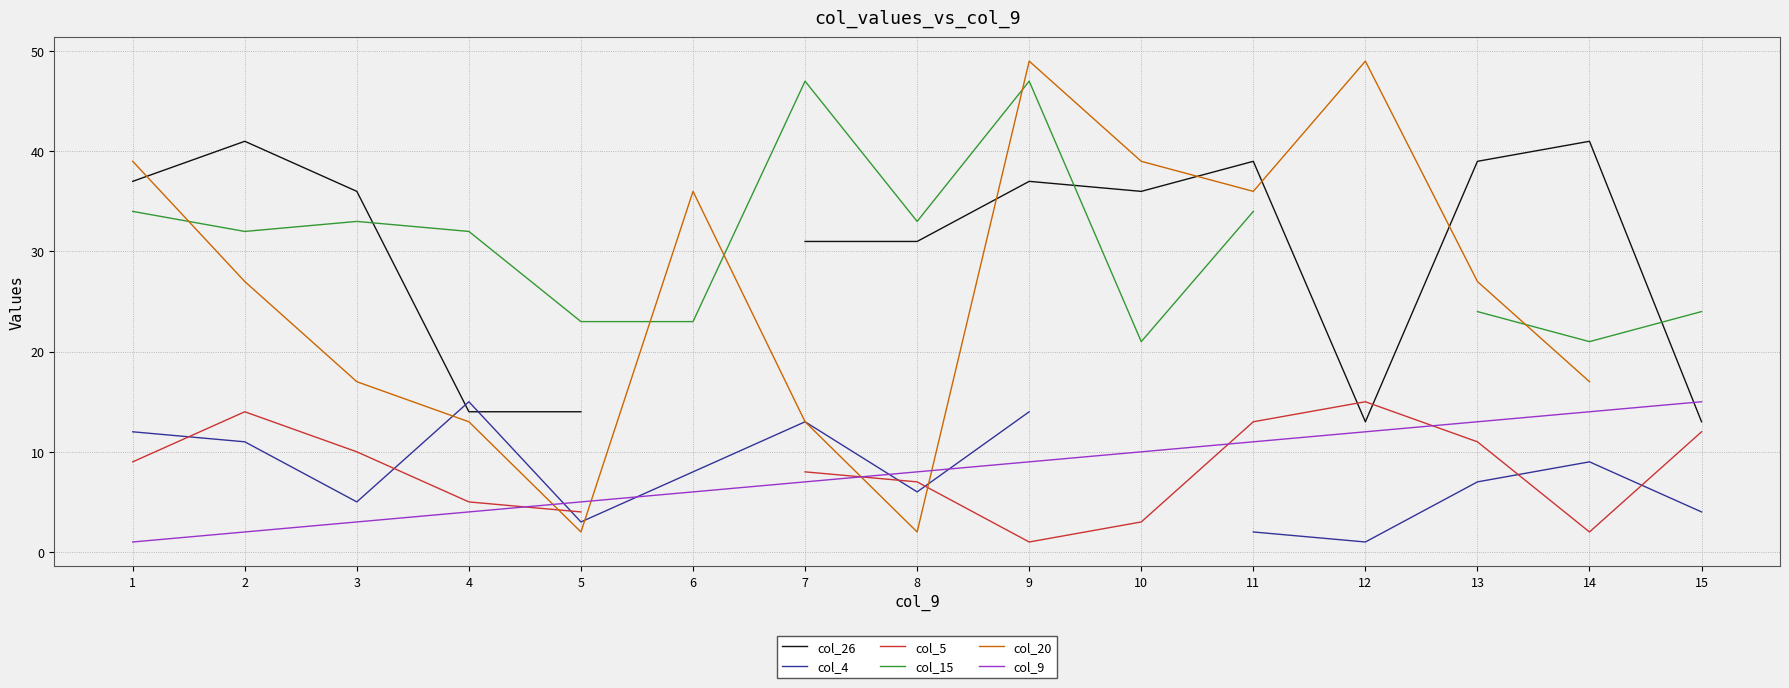

True or false: col_9 has a value of 10.0 at 10.

True